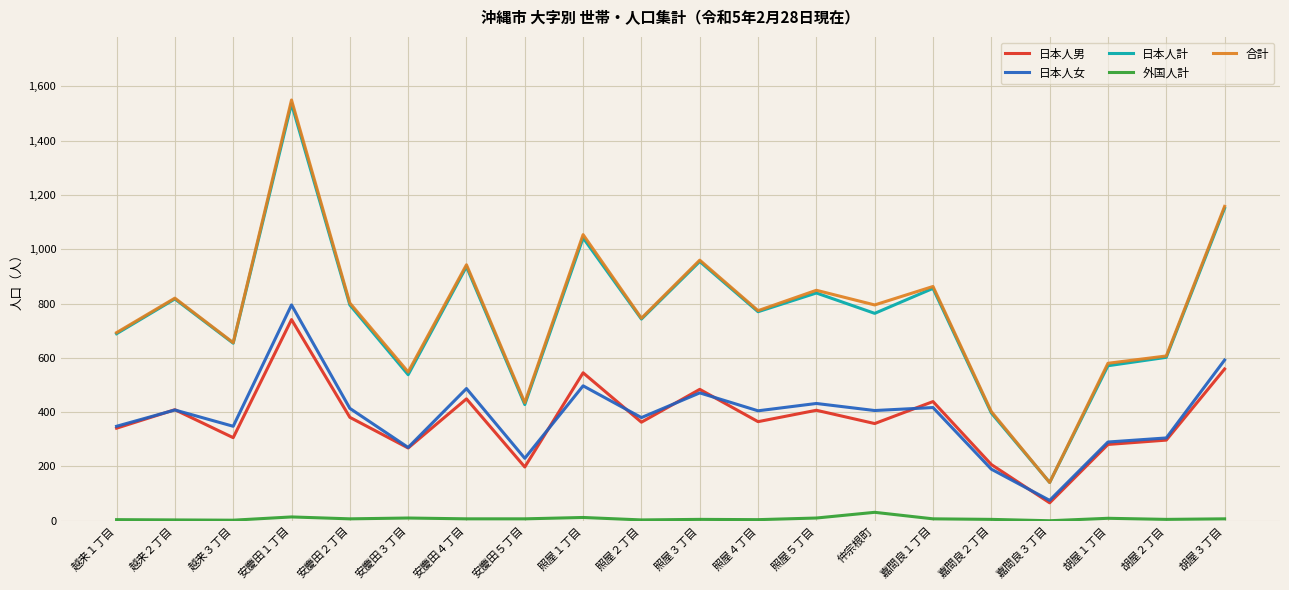

Count the number of data series in this chart.

5